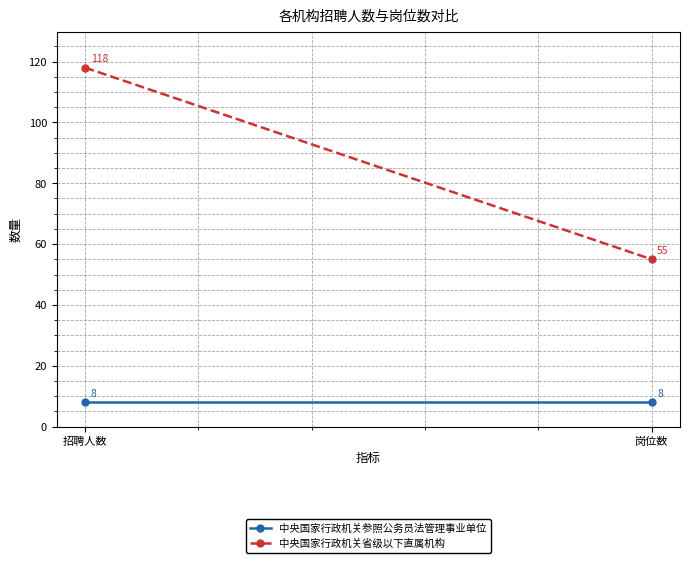

What is the spread (max minus min) of values at 岗位数?

47